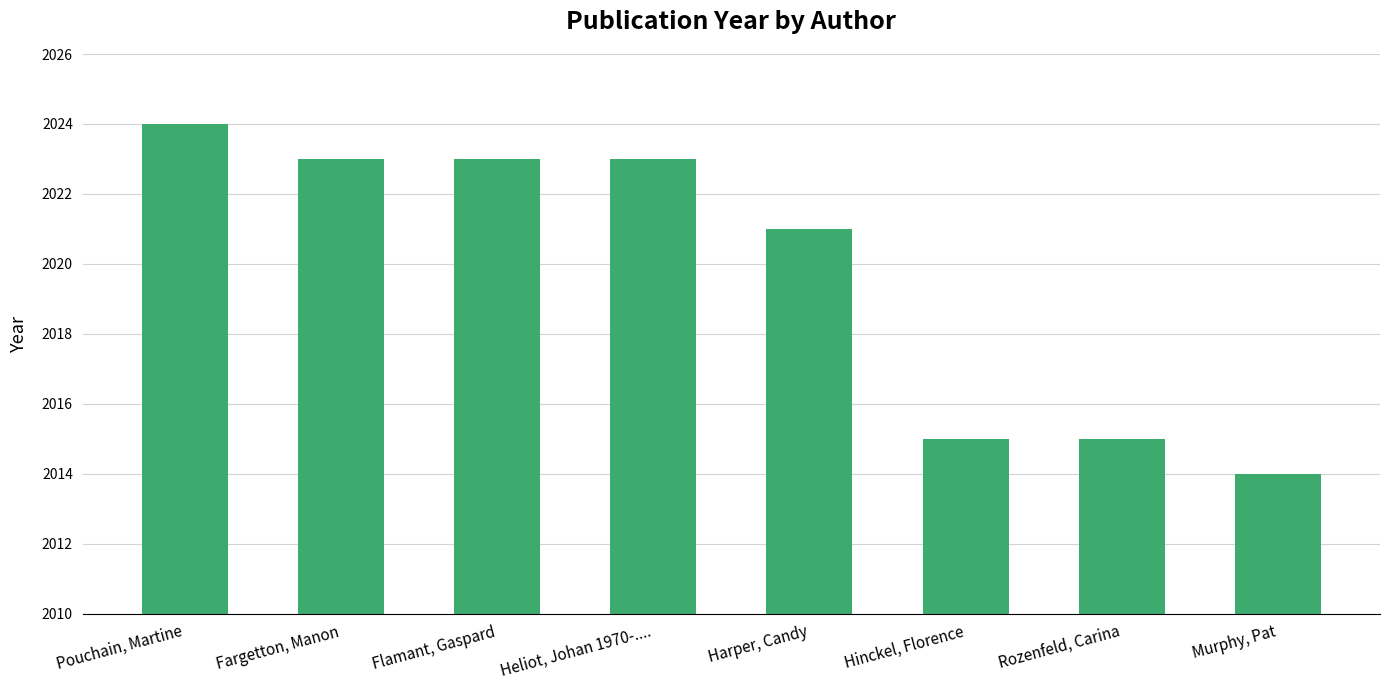

What is the change in value from Pouchain, Martine to Harper, Candy?

-3